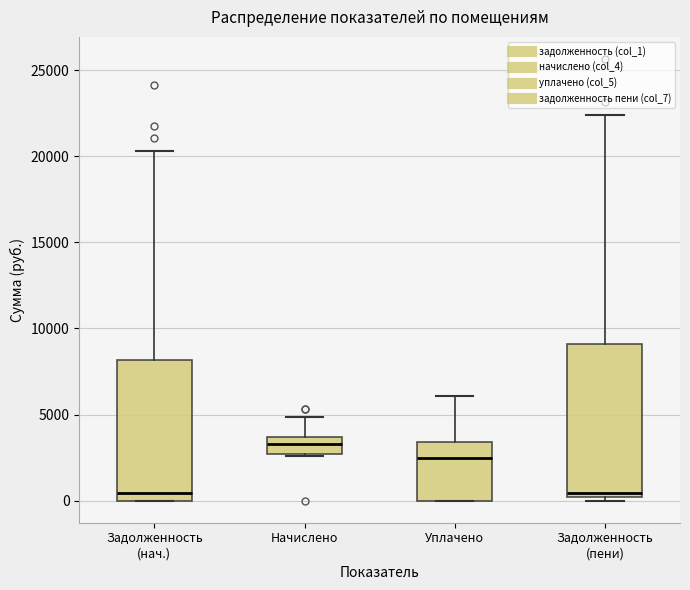

Where does the upper whisker of the box for Начислено end on the y-axis? The values are not printed on the chart, so give them approximately, as read against the axis.

5000